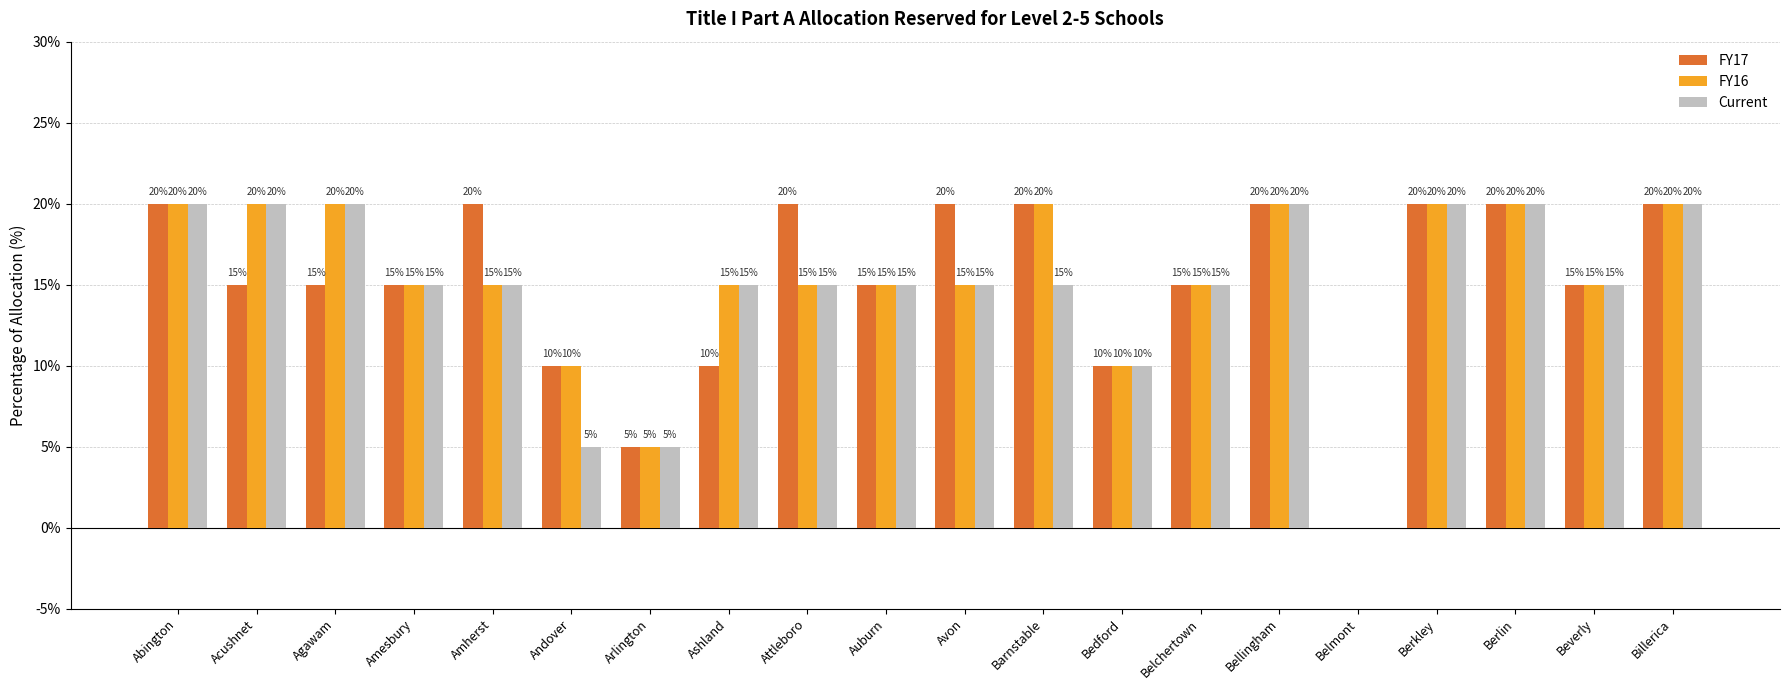

What is the sum of all FY17 values?

305